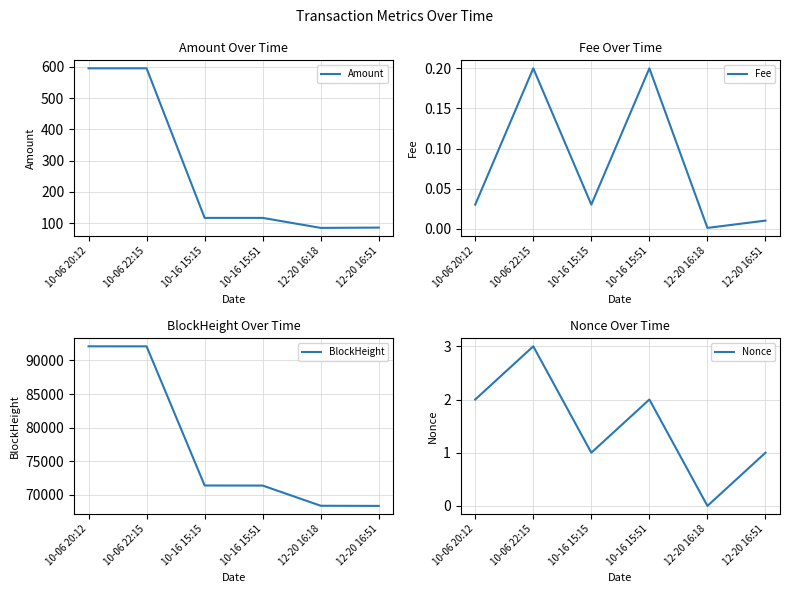

At which label is Nonce closest to 1?

10-16 15:15